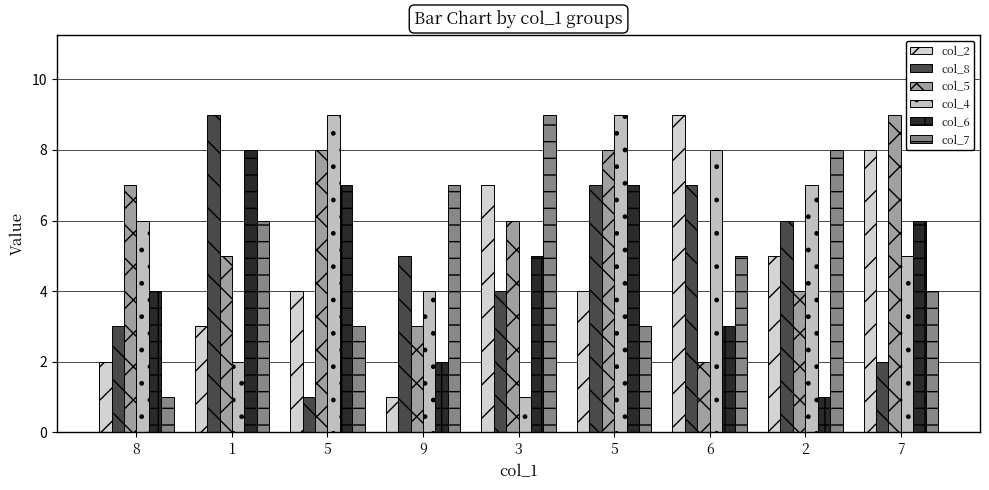

What is the sum of all col_2 values?

43